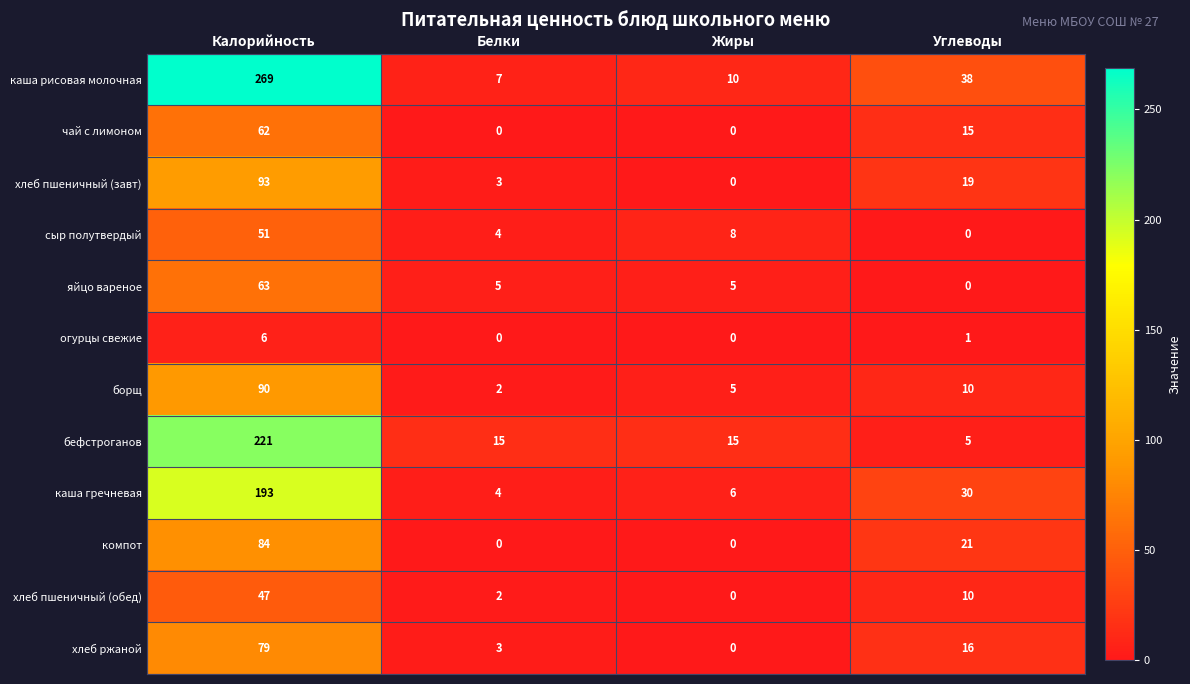

How many values in чай с лимоном are above zero?

2